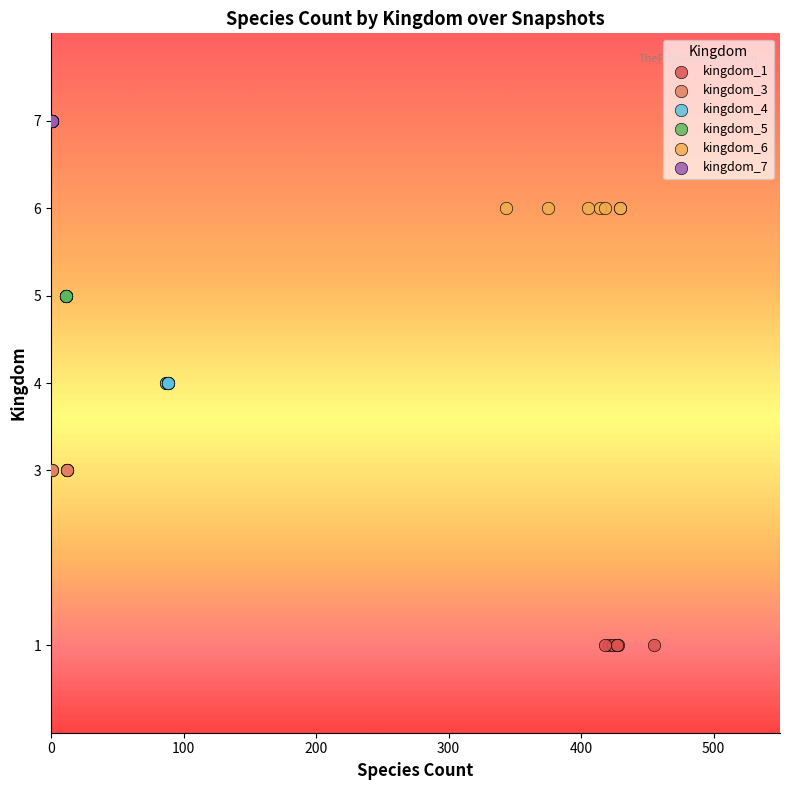

What are all the series names shown in the legend?

kingdom_1, kingdom_3, kingdom_4, kingdom_5, kingdom_6, kingdom_7